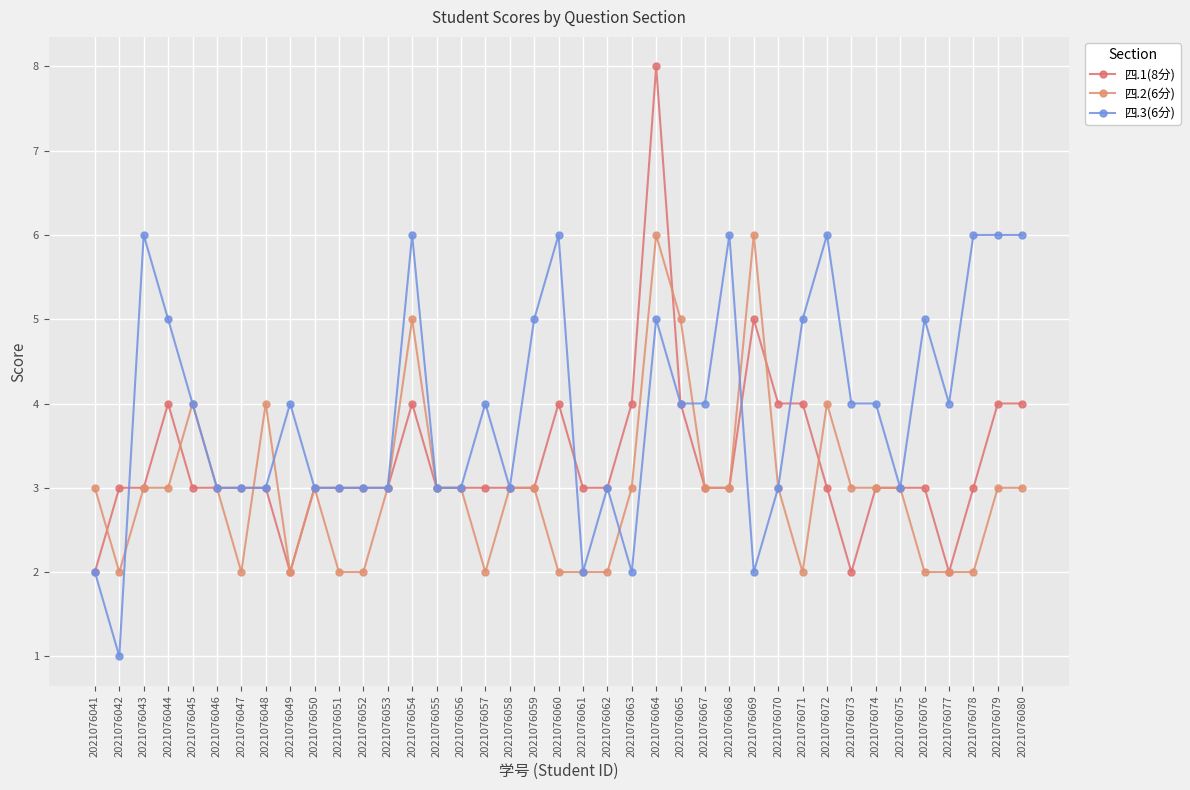

How many data points does each series have?

39